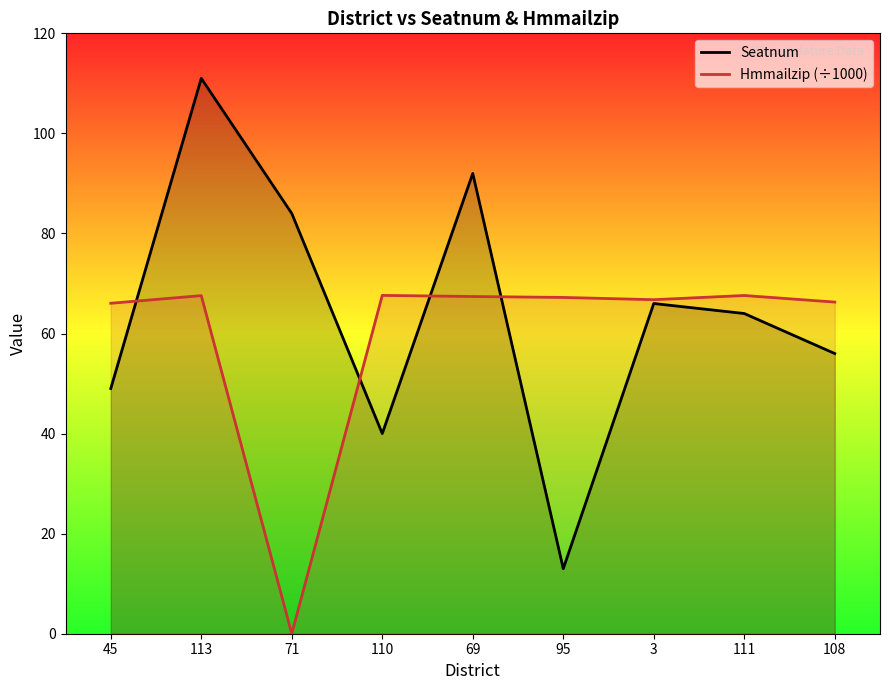

What is the approximate value of Hmmailzip (÷1000) at 110?

67.6